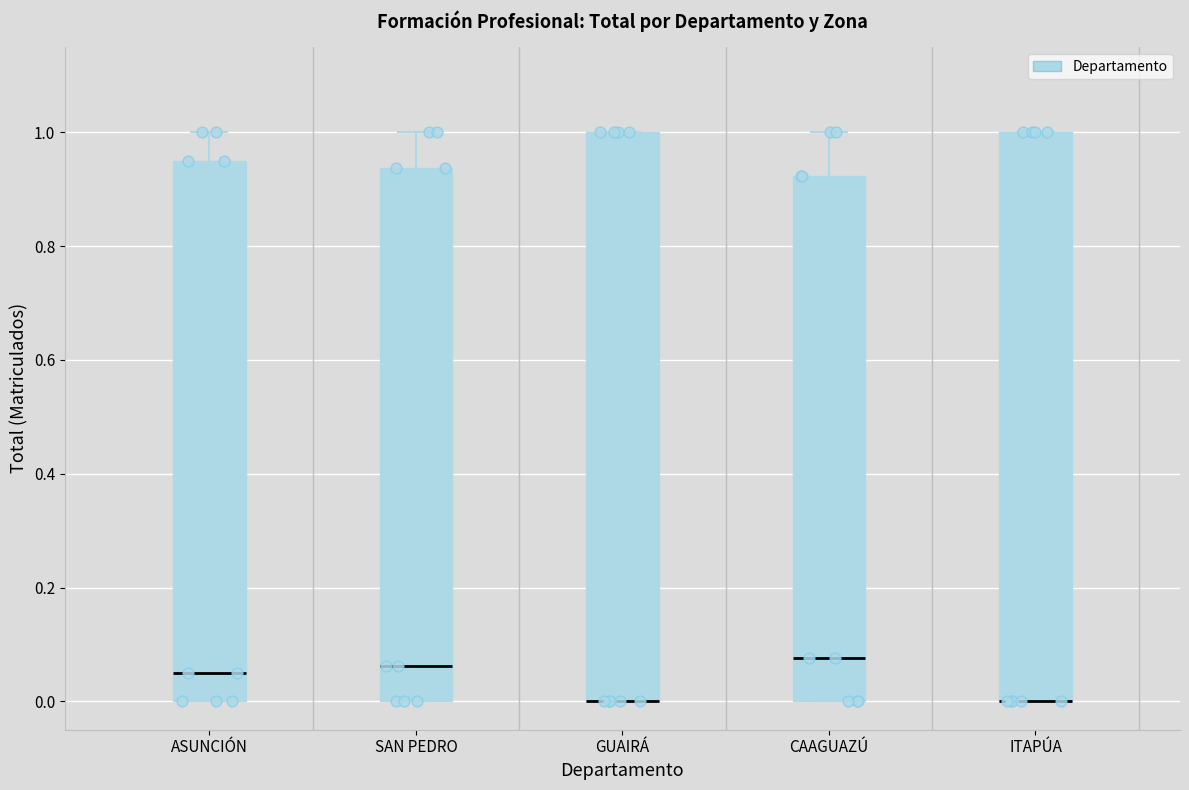

Reading left to right, transcribe this box plot: for each box, give where its median line is, the range the box spans, and where its two whiskers end, as read against the y-axis. The values are not printed on the chart, so give them approximately, as read against the axis.

ASUNCIÓN: median 0.04, box 0.00 to 0.96, whiskers 0.00 to 1.00
SAN PEDRO: median 0.06, box 0.00 to 0.94, whiskers 0.00 to 1.00
GUAIRÁ: median 0.00 (drawn on the box's lower edge), box 0.00 to 1.00, whiskers 0.00 to 1.00
CAAGUAZÚ: median 0.08, box 0.00 to 0.92, whiskers 0.00 to 1.00
ITAPÚA: median 0.00 (drawn on the box's lower edge), box 0.00 to 1.00, whiskers 0.00 to 1.00